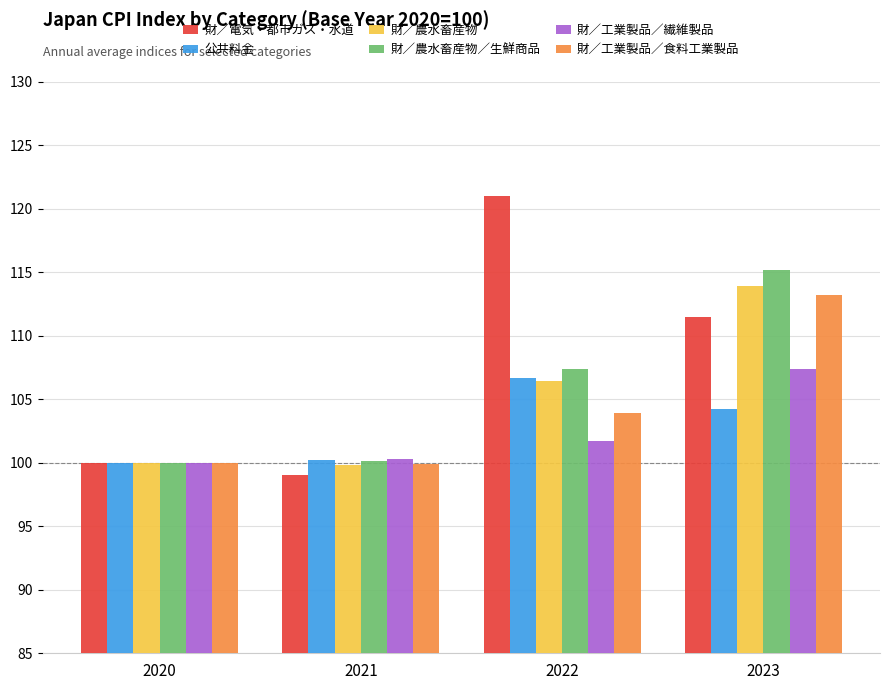

Rank the categories by 財／電気・都市ガス・水道 value from lowest to highest.

2021, 2020, 2023, 2022